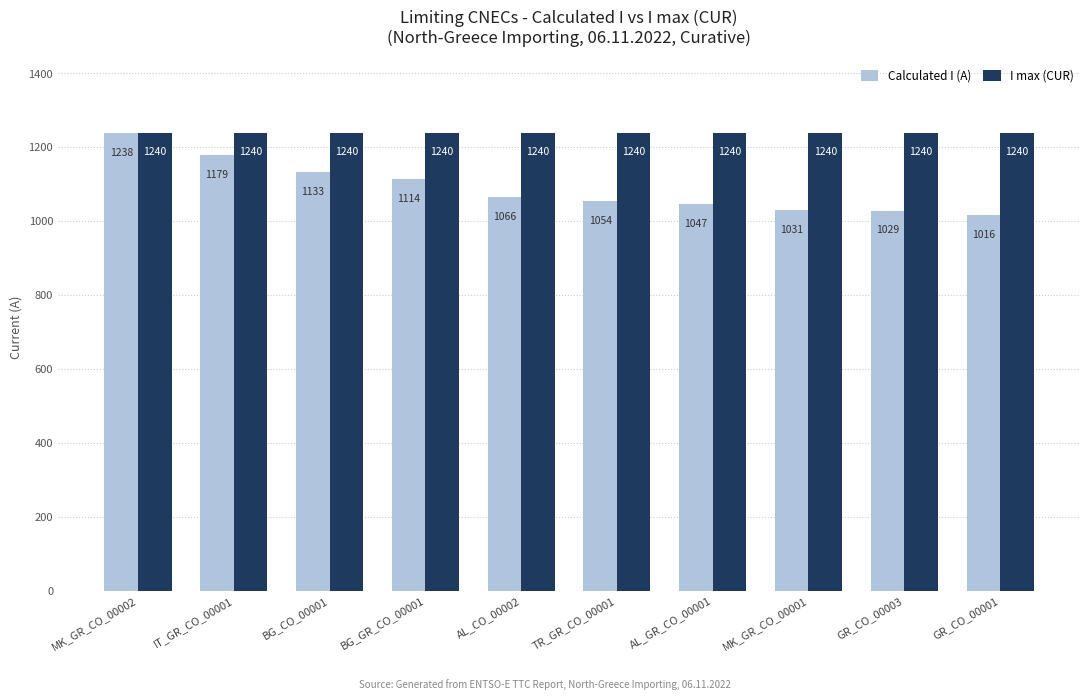

How many data points does each series have?

10